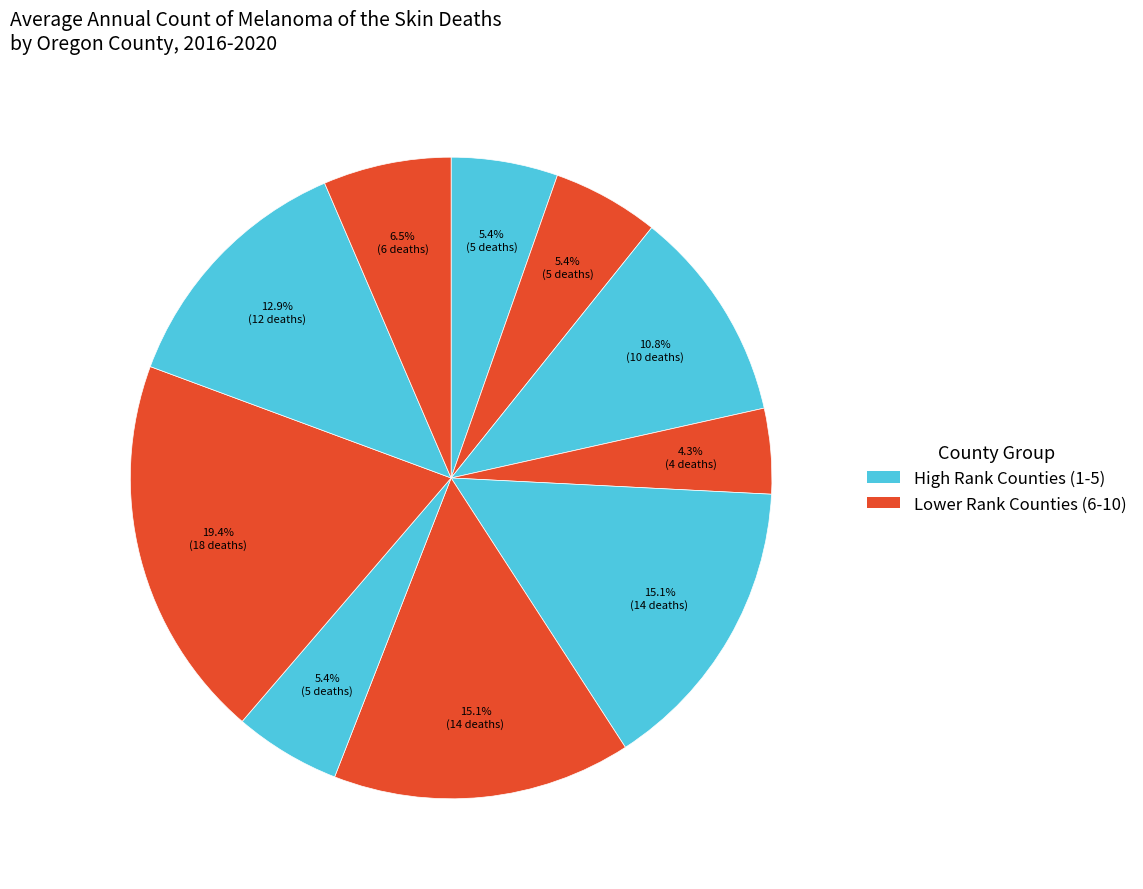

To the nearest percent, what is the difference between the largest and smallest slice percentages?

15%